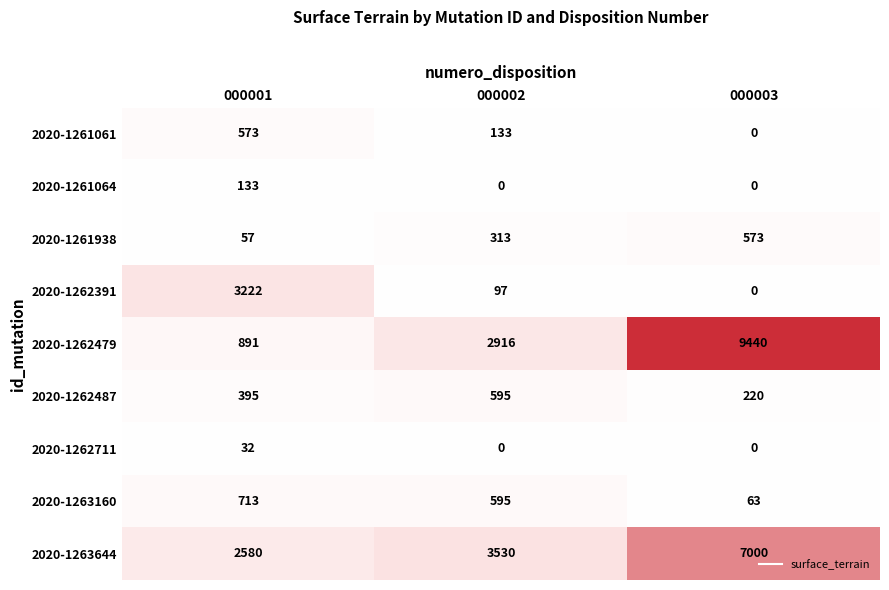

Rank the series at 000001 from highest to lowest value.

2020-1262391, 2020-1263644, 2020-1262479, 2020-1263160, 2020-1261061, 2020-1262487, 2020-1261064, 2020-1261938, 2020-1262711